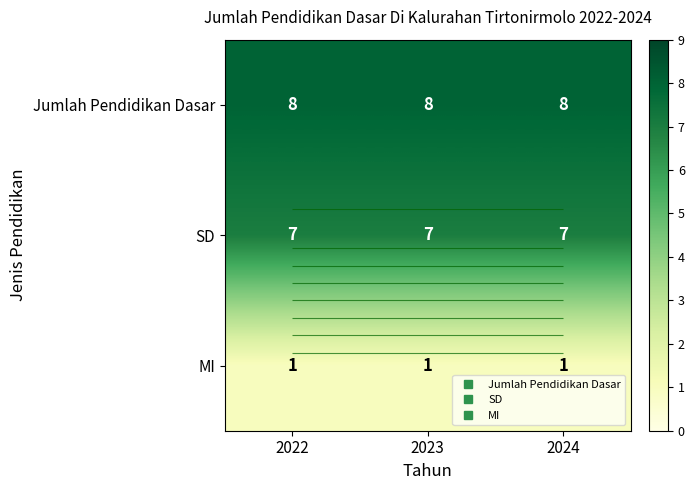

What is the maximum value shown in the chart?

8